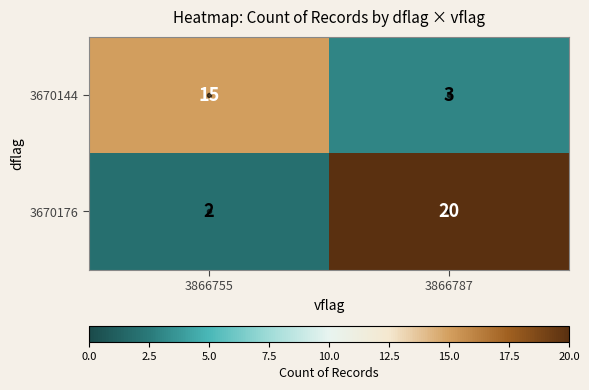

The 3670144 series shows 3 at 3866787. True or false?

True